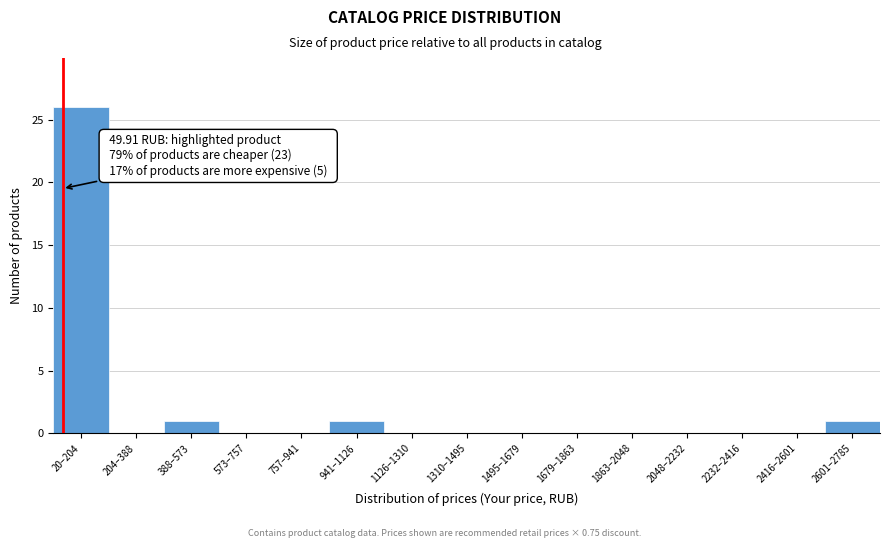

Reading right to left, extract all data points from this chart.

2601–2785=1	2416–2601=0	2232–2416=0	2048–2232=0	1863–2048=0	1679–1863=0	1495–1679=0	1310–1495=0	1126–1310=0	941–1126=1	757–941=0	573–757=0	388–573=1	204–388=0	20–204=26